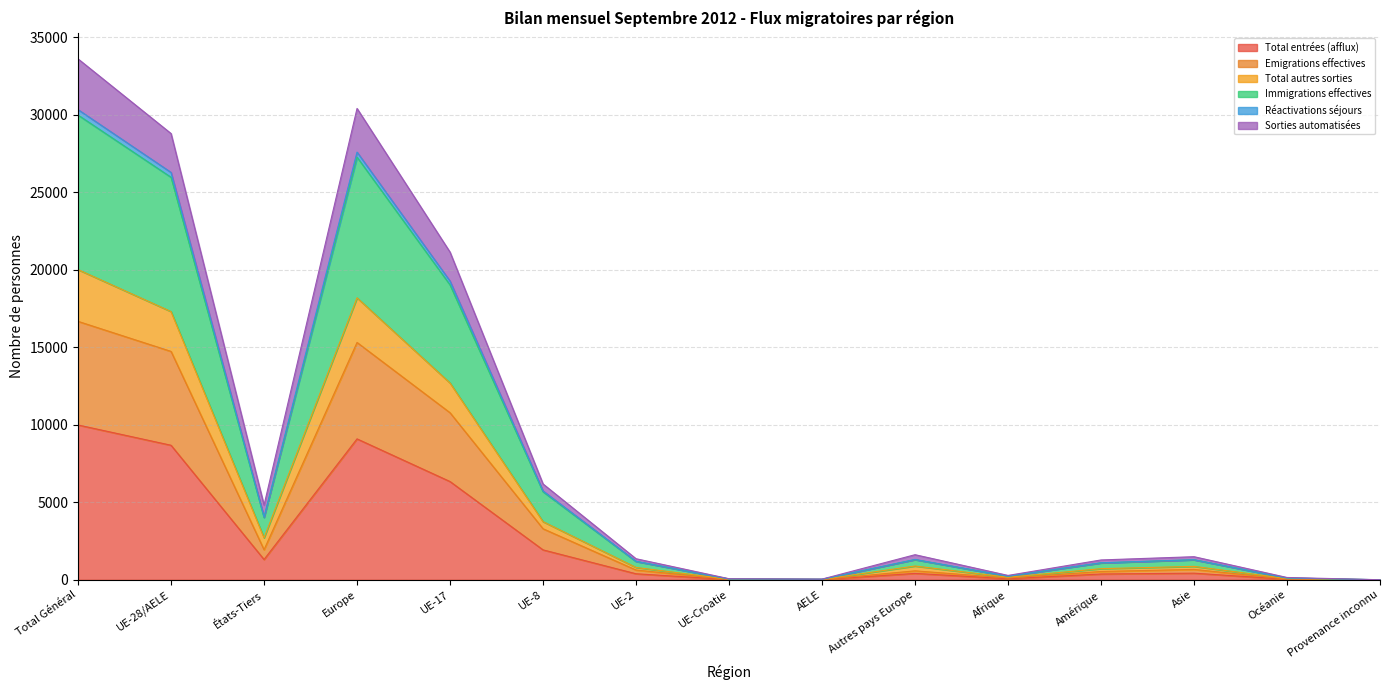

In Total entrées (afflux), how many points are lower than both neighbors (excluding endpoints)?

3